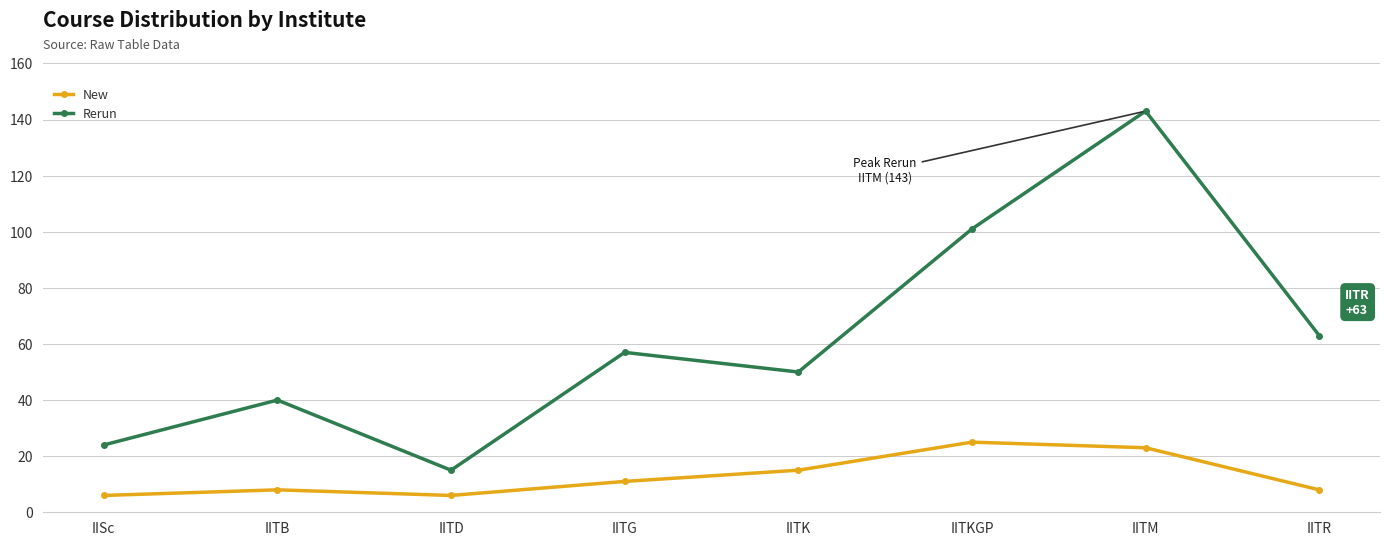

Reading left to right, list all the values displayed in this chart.

New: 6	8	6	11	15	25	23	8
Rerun: 24	40	15	57	50	101	143	63